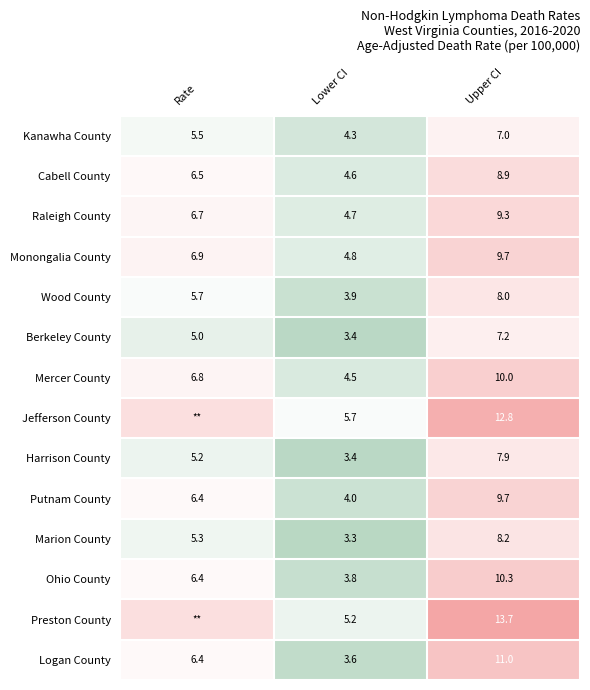

Which category has the lowest value in the Marion County series?

Lower CI